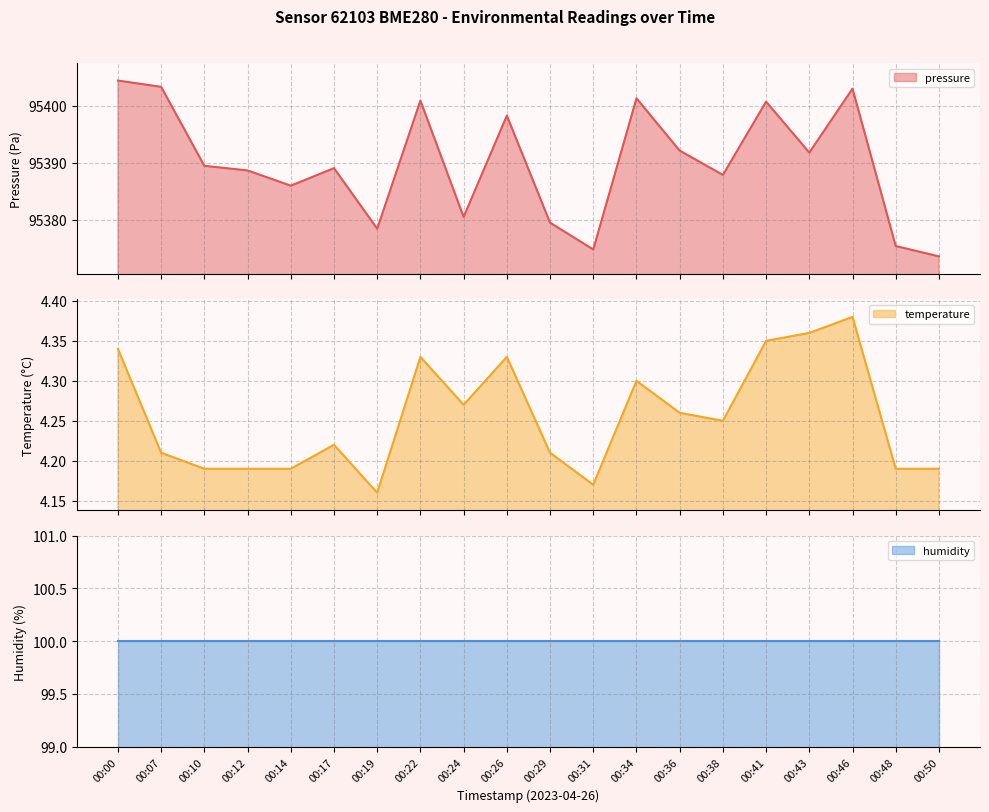

At which category does pressure reach its first local valley?

00:14